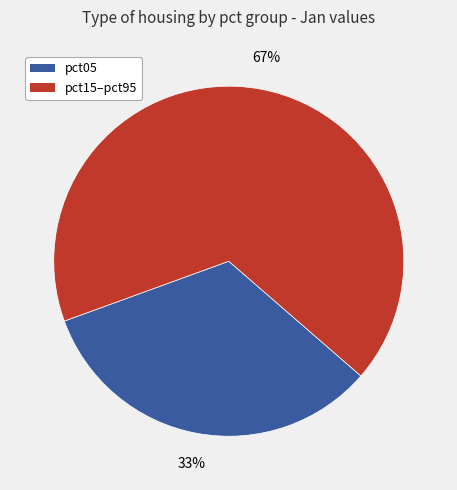

To the nearest percent, what is the average slice percentage?

50%